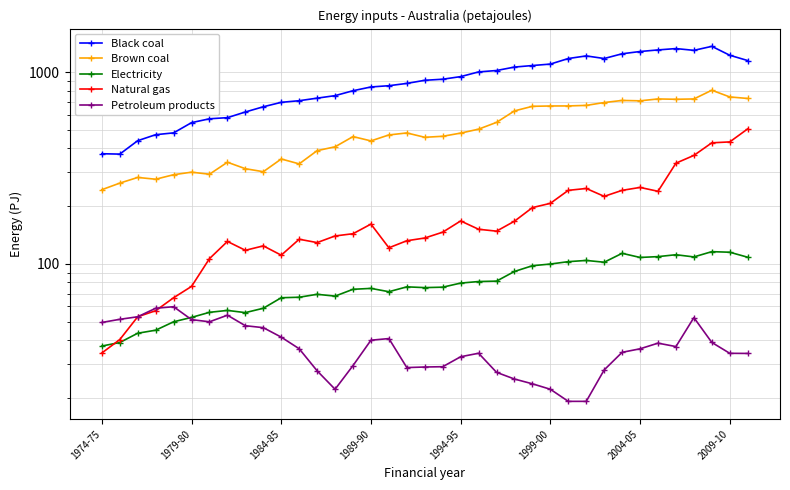

What is the sum of the Petroleum products values at 12 and 24?

51.4